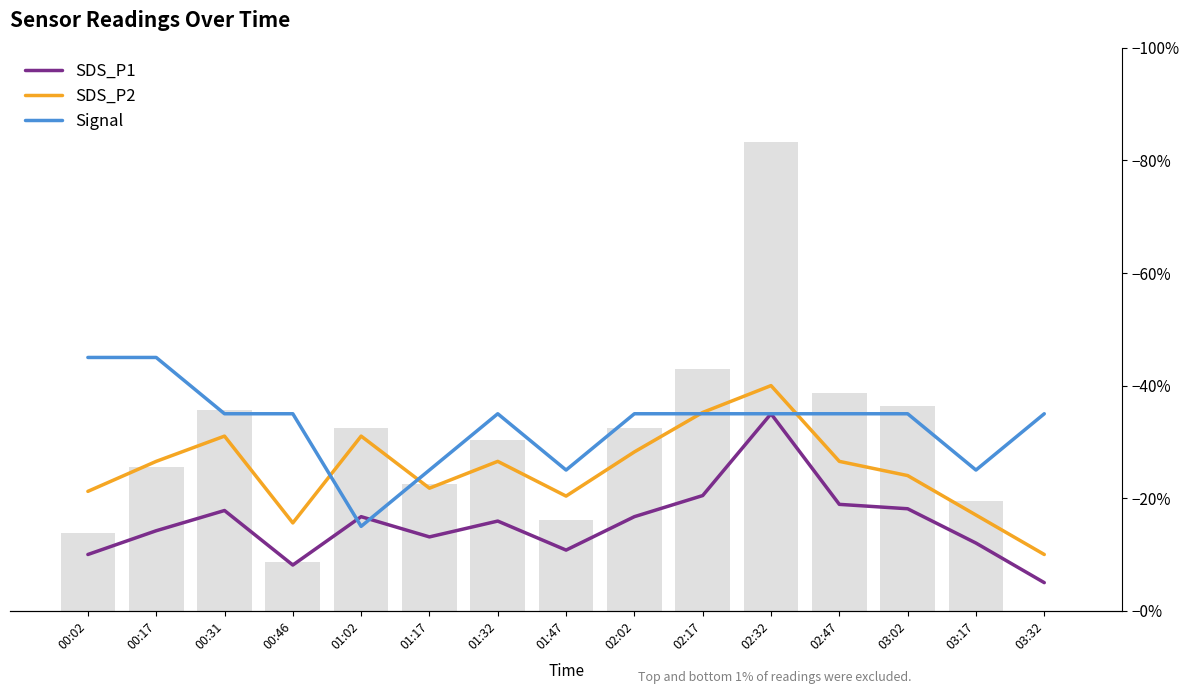

What is the maximum value shown in the chart?

45.0